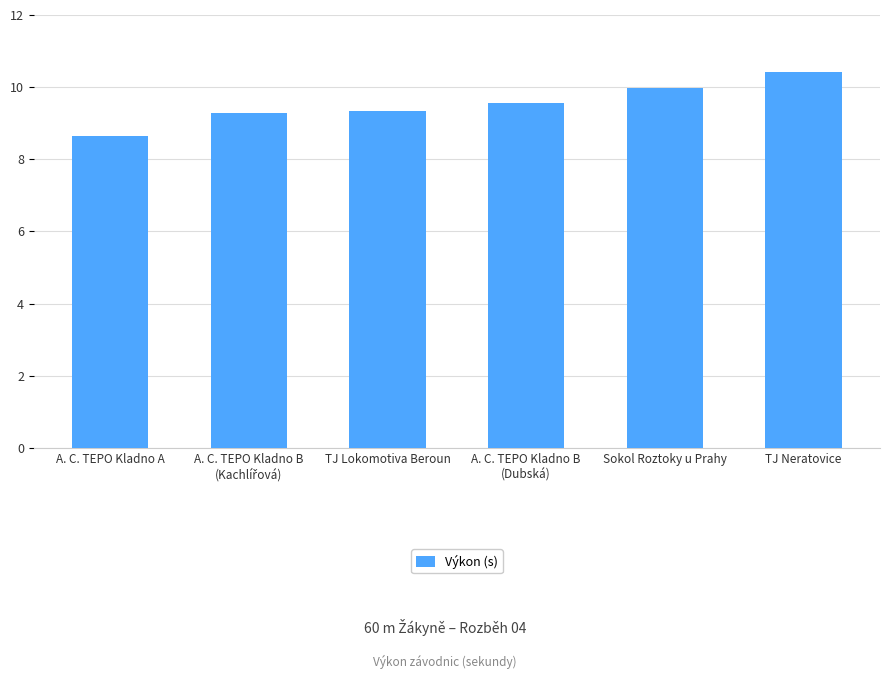

Read the value at TJ Neratovice.

10.4